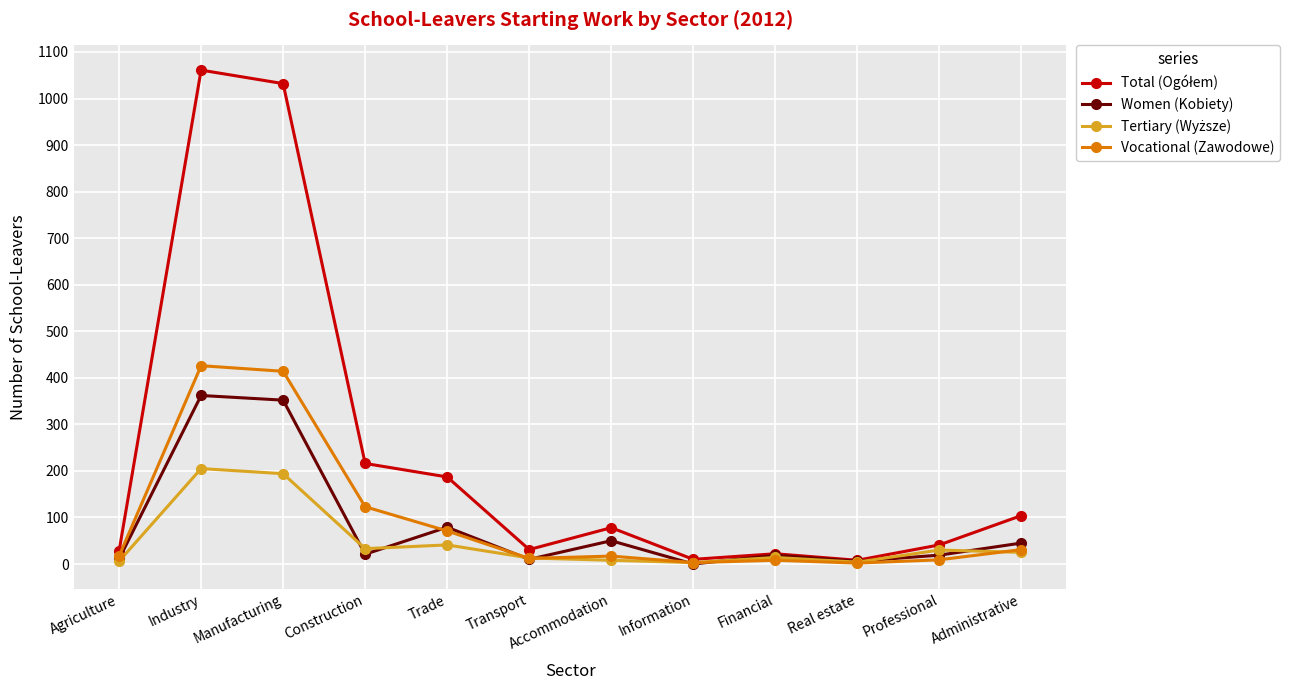

True or false: Vocational (Zawodowe) has a value of 675 at Manufacturing.

False